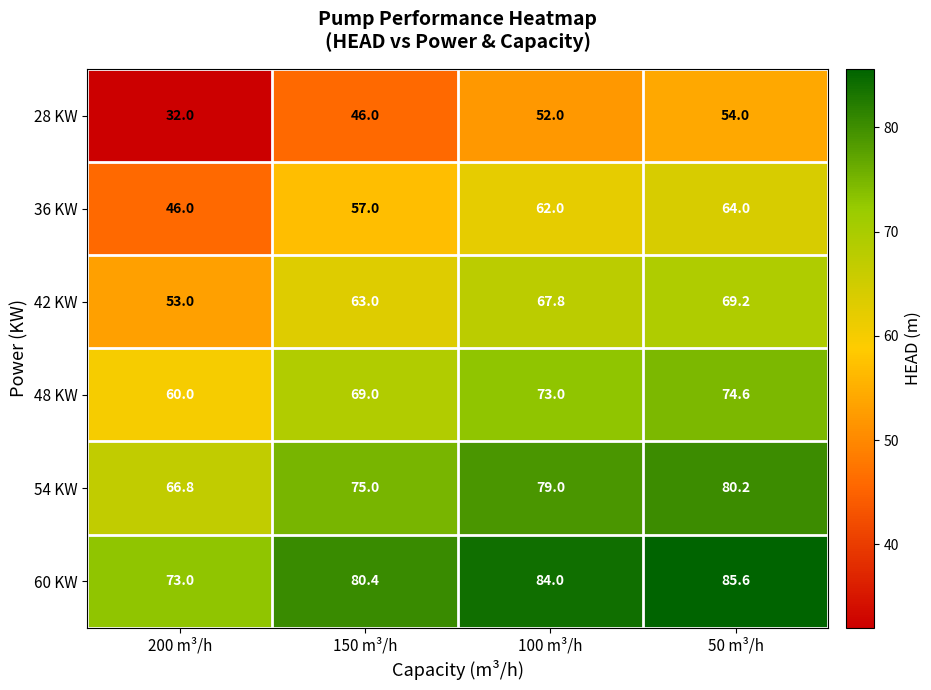

What is the total value across all series at 50 m³/h?

427.6